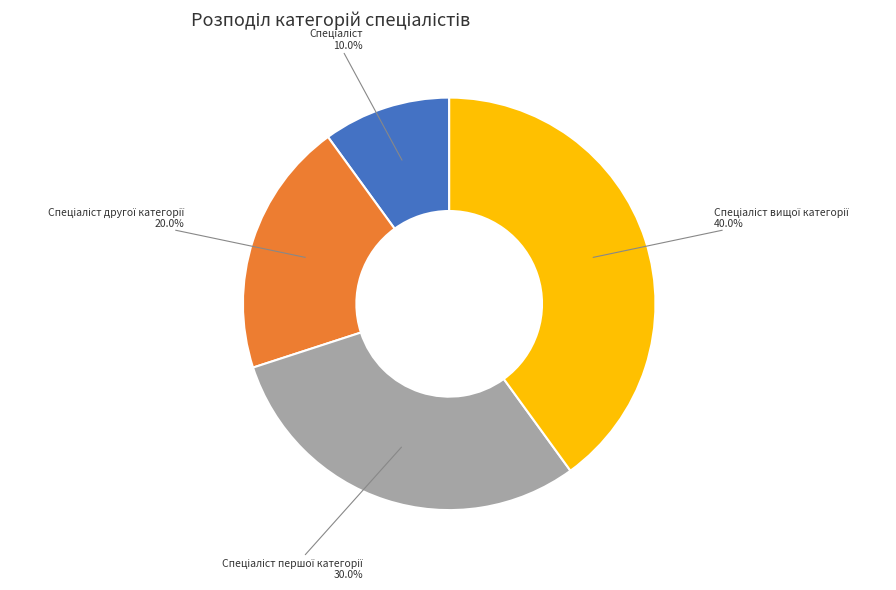

Is there a majority slice in this chart?

No